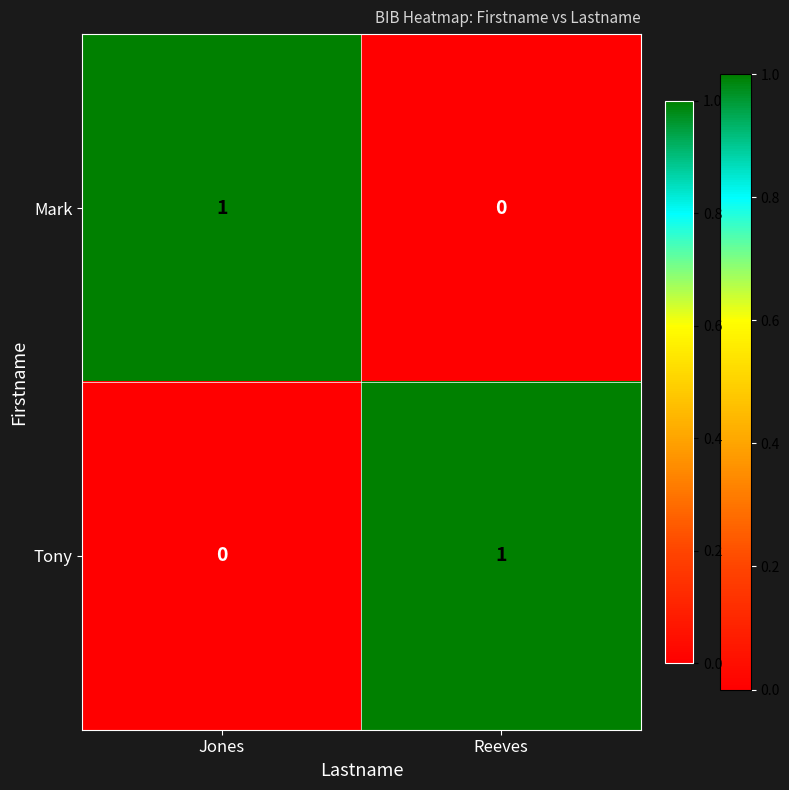

What is the total value across all series at Reeves?

1